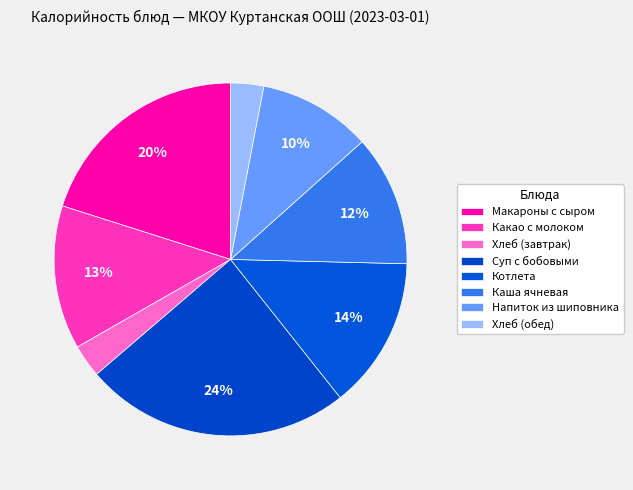

To the nearest percent, what percentage of the pie is Суп с бобовыми?

24%